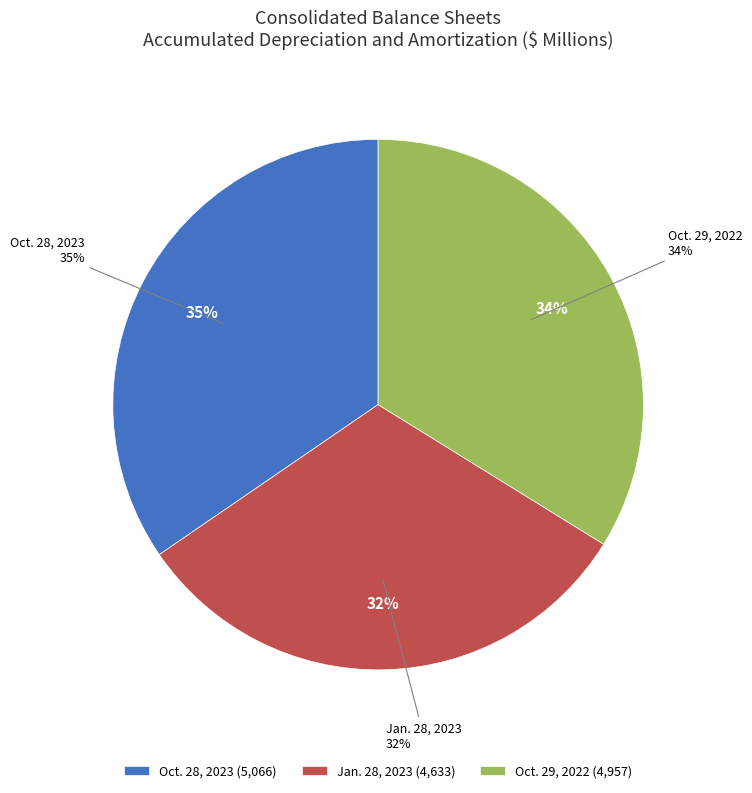

What is the smallest slice in the pie chart?

Jan. 28, 2023